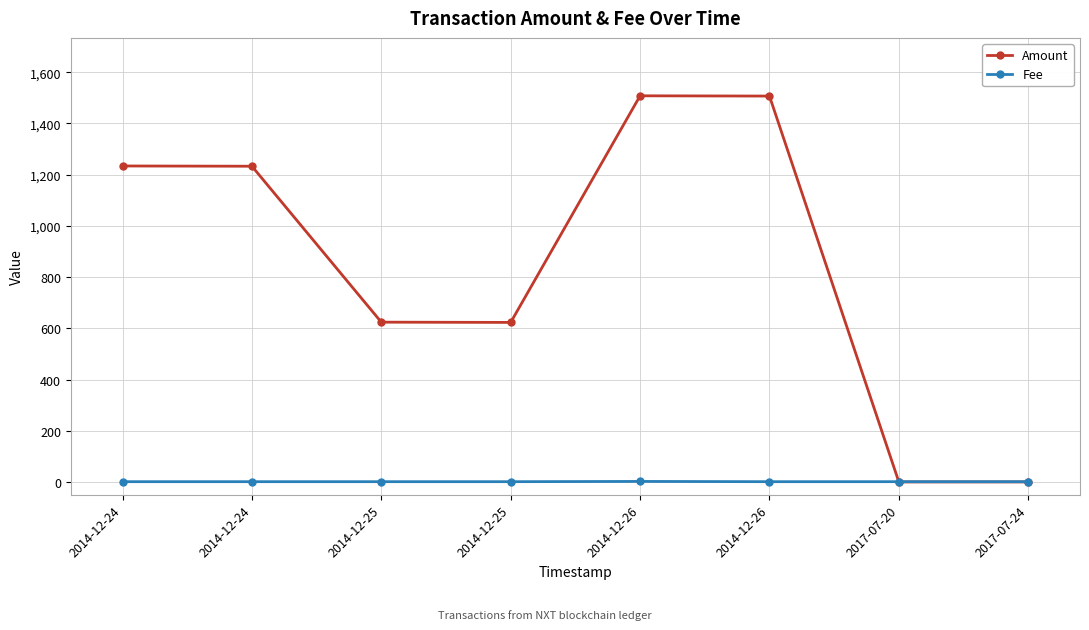

Reading left to right, extract all data points from this chart.

Amount: 2014-12-24=1234	2014-12-24=1233	2014-12-25=624	2014-12-25=623	2014-12-26=1508	2014-12-26=1507	2017-07-20=0	2017-07-24=0
Fee: 2014-12-24=1	2014-12-24=1	2014-12-25=1	2014-12-25=1	2014-12-26=2	2014-12-26=1	2017-07-20=1	2017-07-24=1